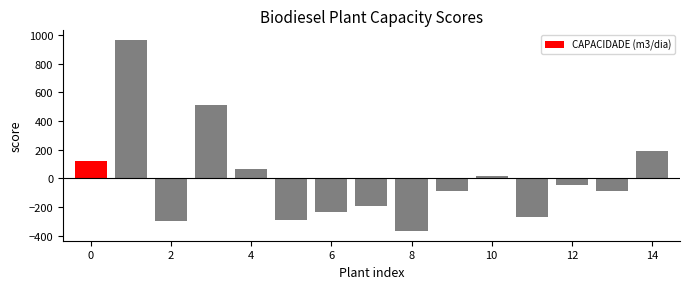

Reading left to right, extract all data points from this chart.

123.3	965.3	-296.7	513.3	63.3	-288.7	-236.7	-192.3	-368.7	-86.7	13.3	-266.7	-48.7	-86.7	193.3